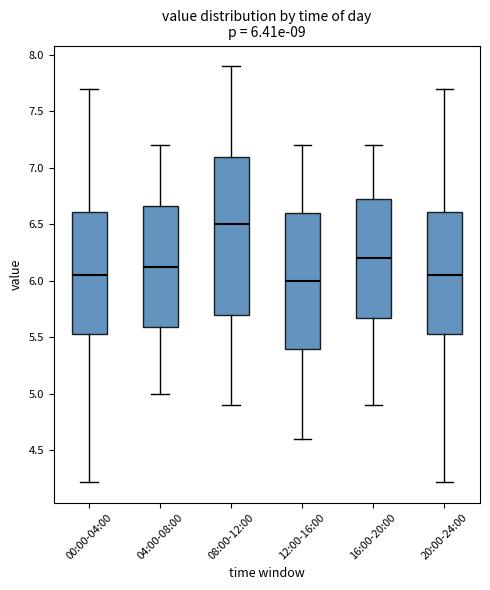

Which box's median line is the lowest?

12:00-16:00